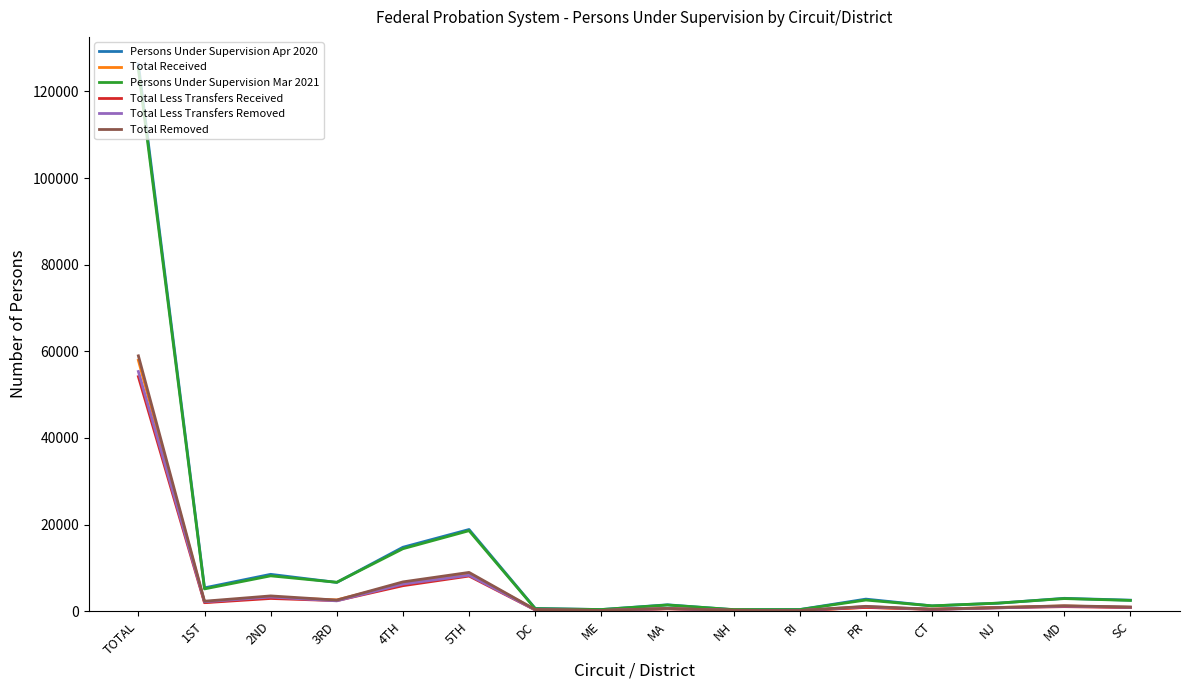

True or false: Total Removed has more than 1 interior local peaks.

True